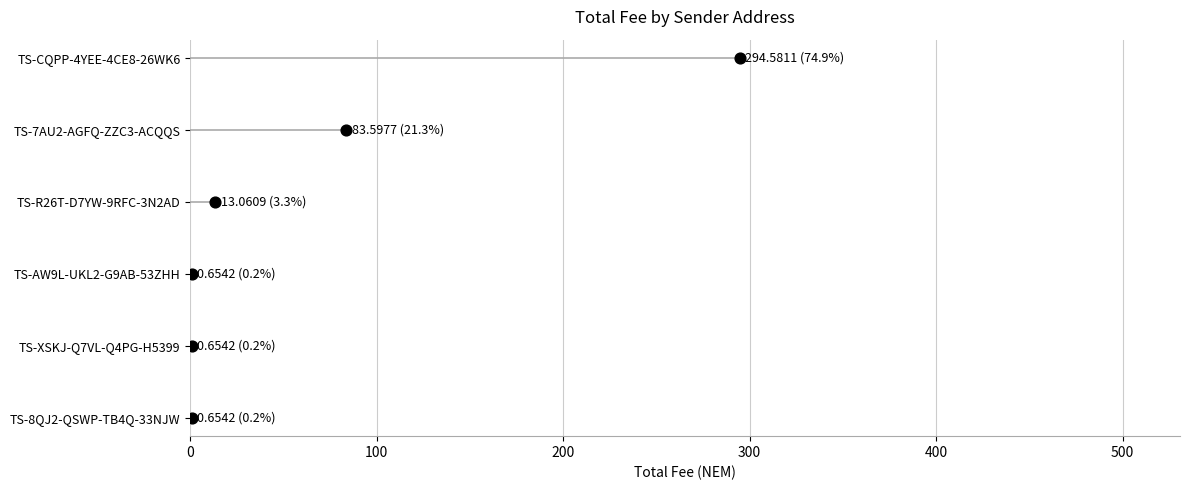

Between 100 and 500, which is larger?

500